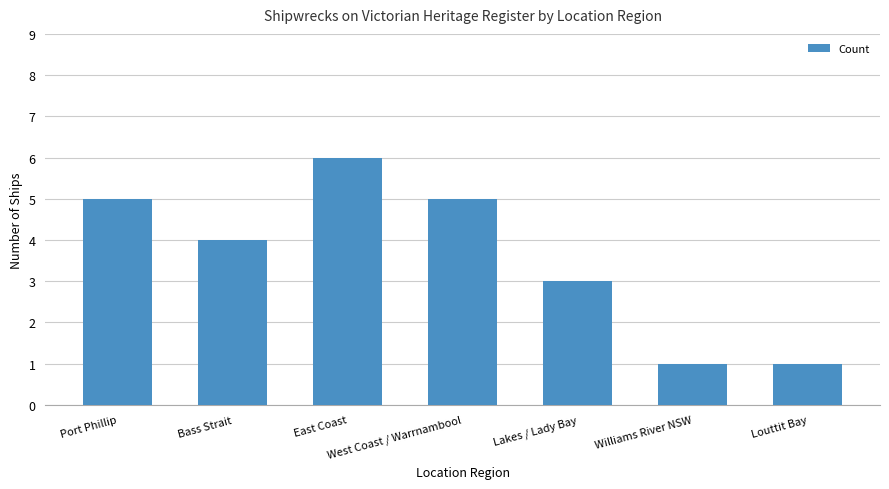

What is the ratio of the value at Bass Strait to the value at Louttit Bay?

4.0